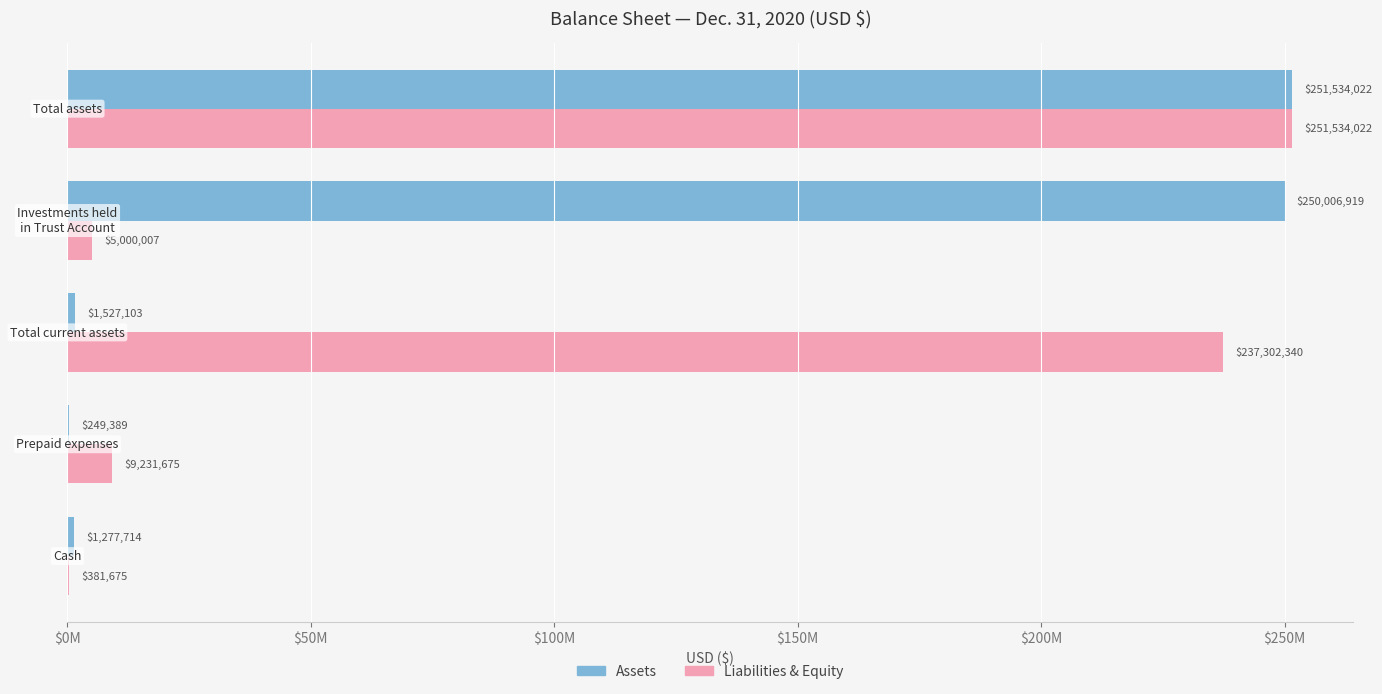

What is the difference between the maximum and minimum values in the Assets series?

251284633